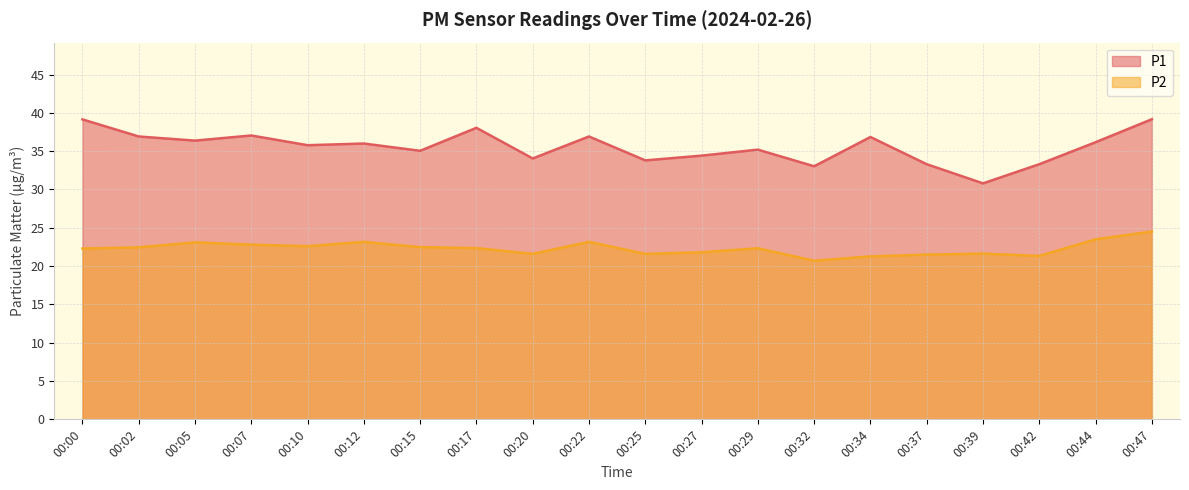

How many values in the P1 series exceed 36?

9